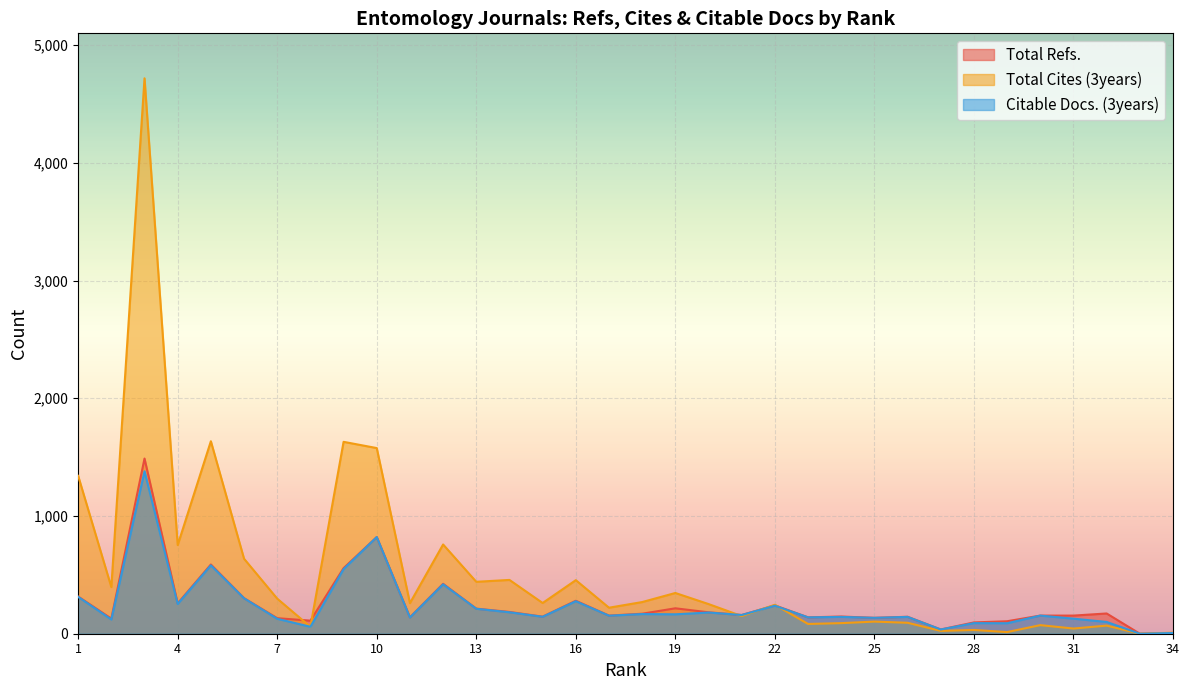

Reading left to right, transcribe all the data shown in this chart.

Total Refs.: 316	128	1488	258	588	302	132	111	557	821	139	424	213	185	145	280	154	170	216	182	159	241	139	146	135	144	36	96	106	154	154	172	0	6
Total Cites (3years): 1341	396	4718	753	1635	637	298	59	1630	1577	260	758	441	457	261	455	221	269	346	252	150	246	83	90	103	93	24	32	14	73	44	69	0	9
Citable Docs. (3years): 313	121	1380	253	581	301	127	59	549	821	138	420	212	182	144	276	153	167	165	180	159	238	139	143	135	143	36	90	89	154	128	100	0	6